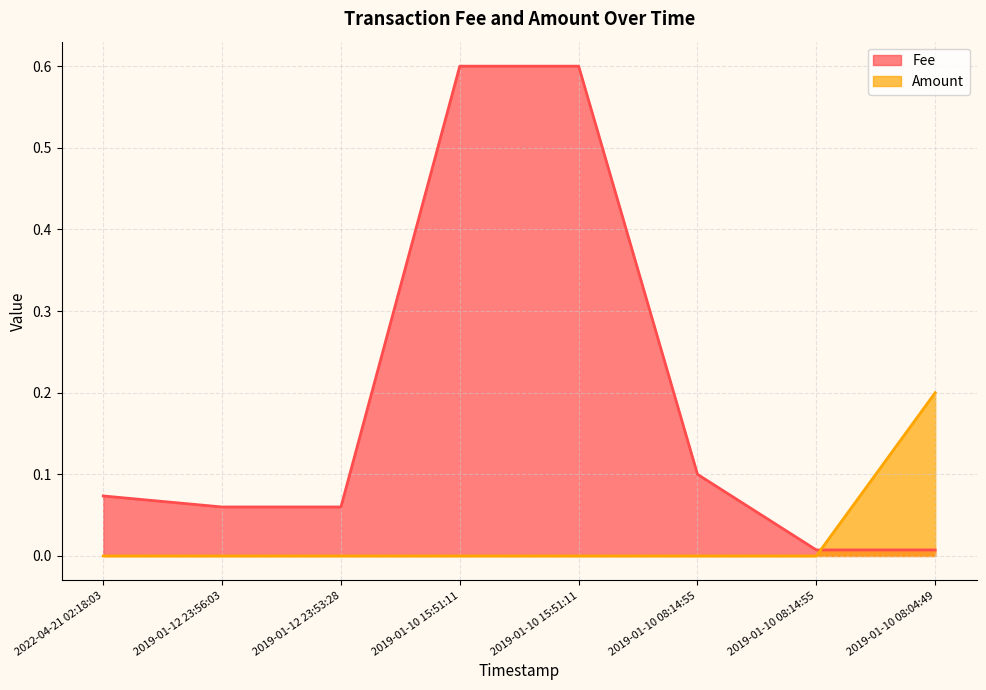

Which category has the highest value in the Fee series?

2019-01-10 15:51:11